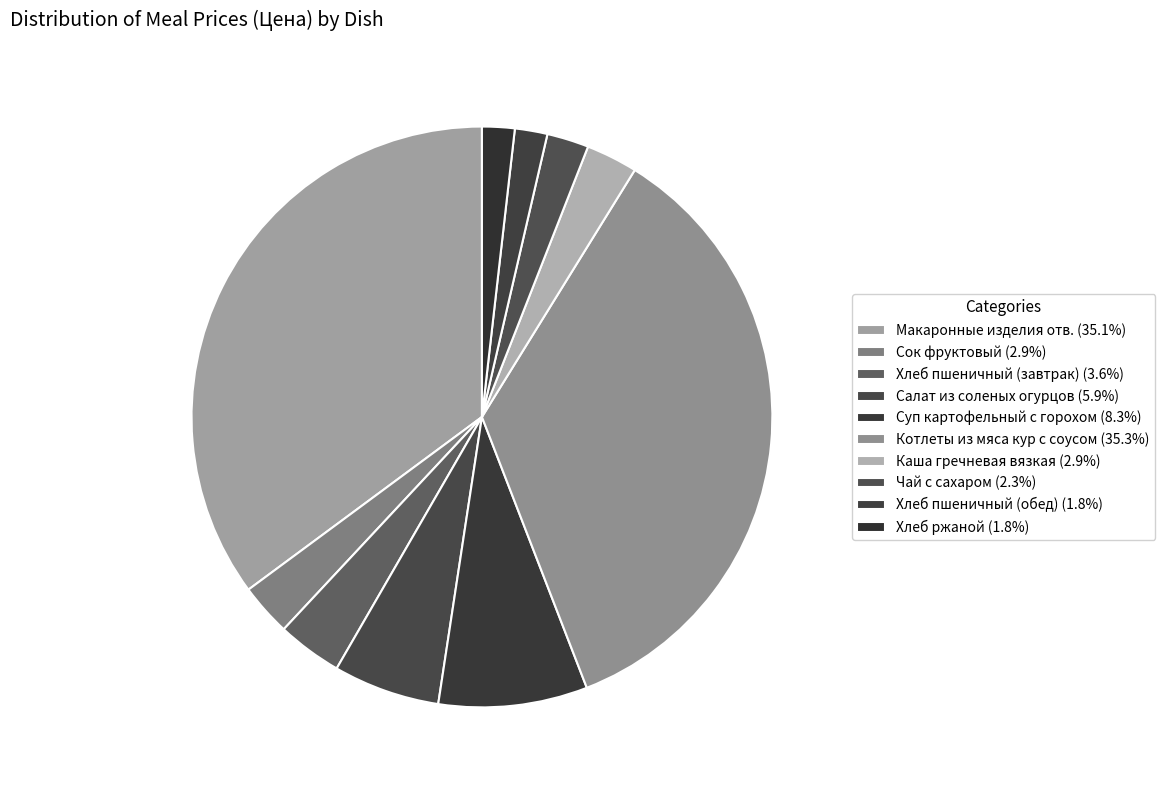

Count the number of slices in the pie.

10